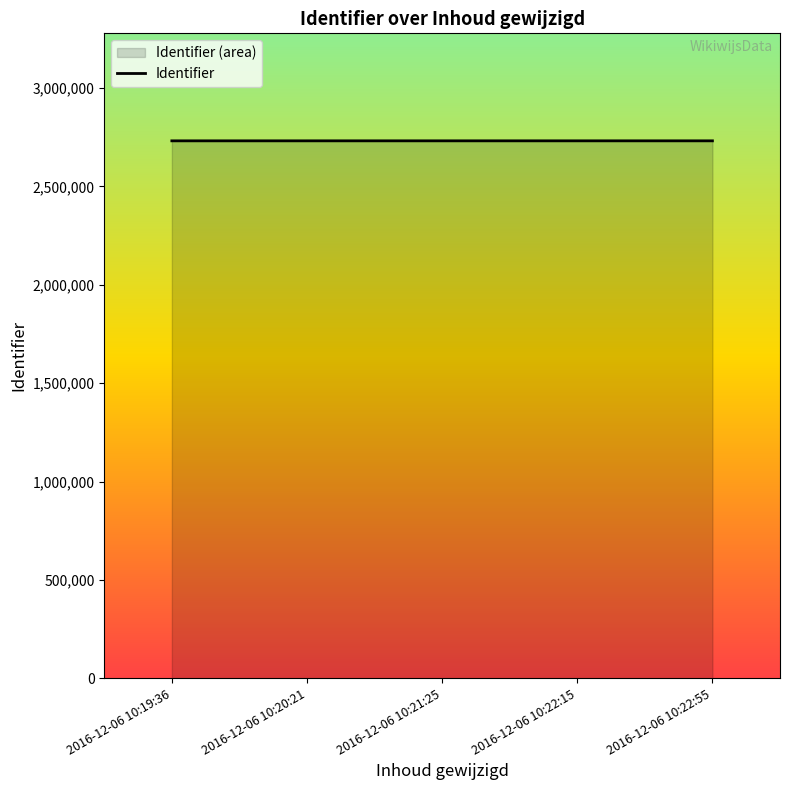

Which label corresponds to the largest value in the chart?

2016-12-06 10:22:55